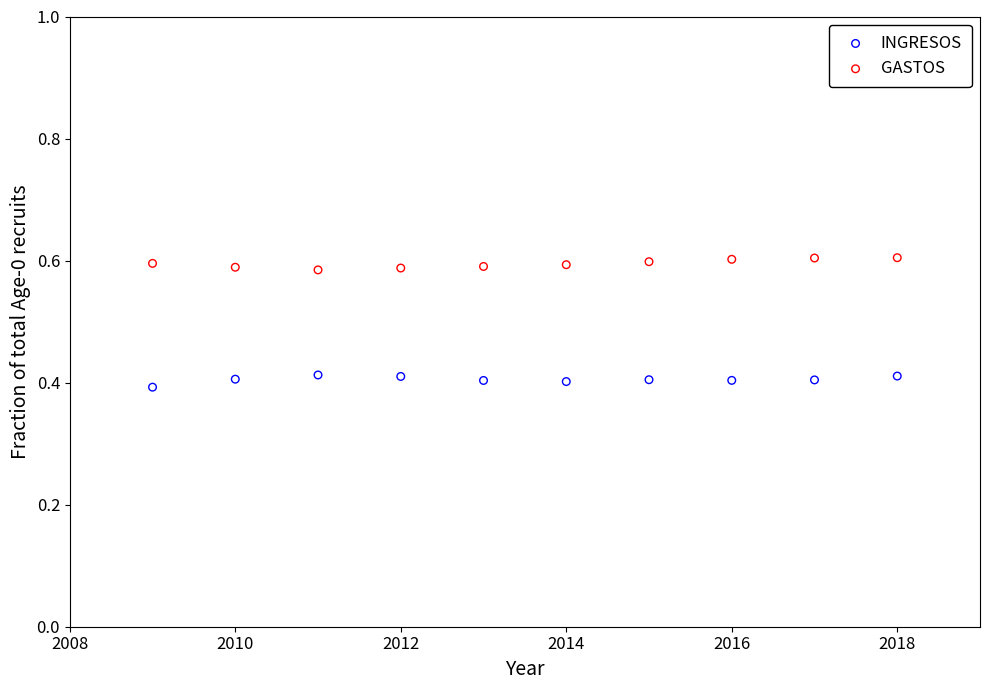

Which series reaches the maximum Y coordinate?

GASTOS